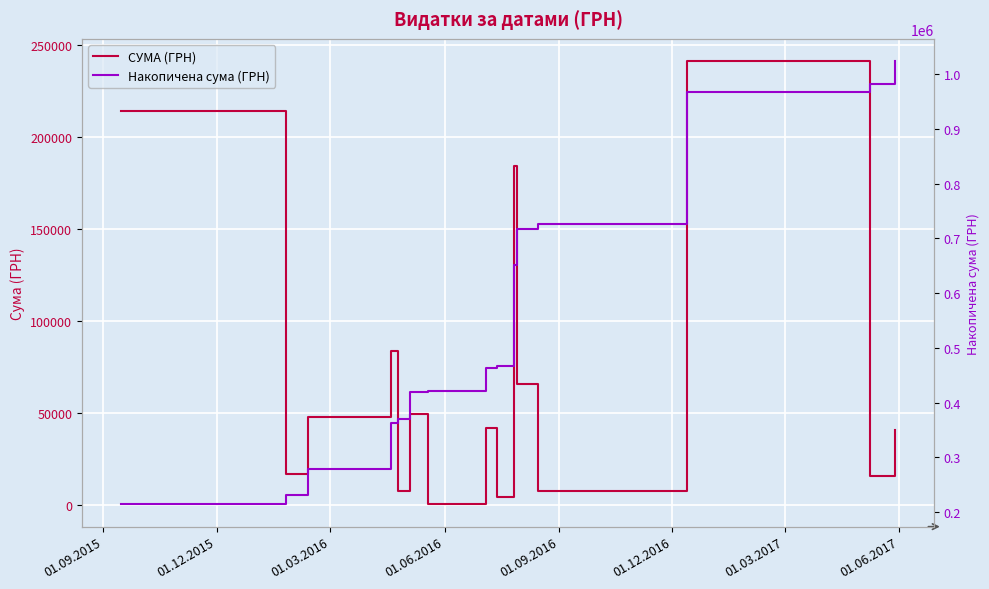

What are all the series names shown in the legend?

СУМА (ГРН), Накопичена сума (ГРН)